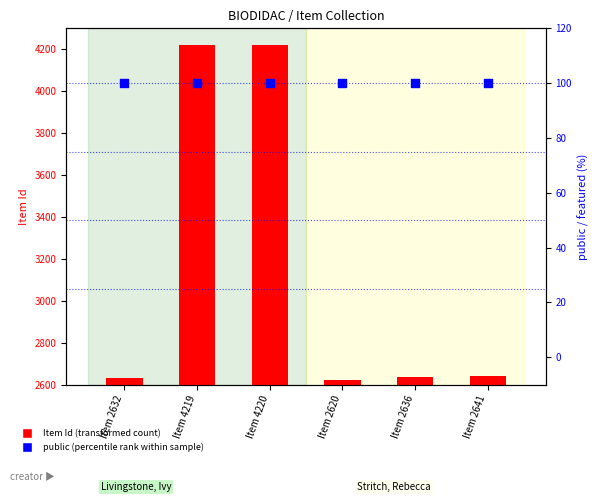

Which series reaches the maximum Y coordinate?

Item Id (transformed count)